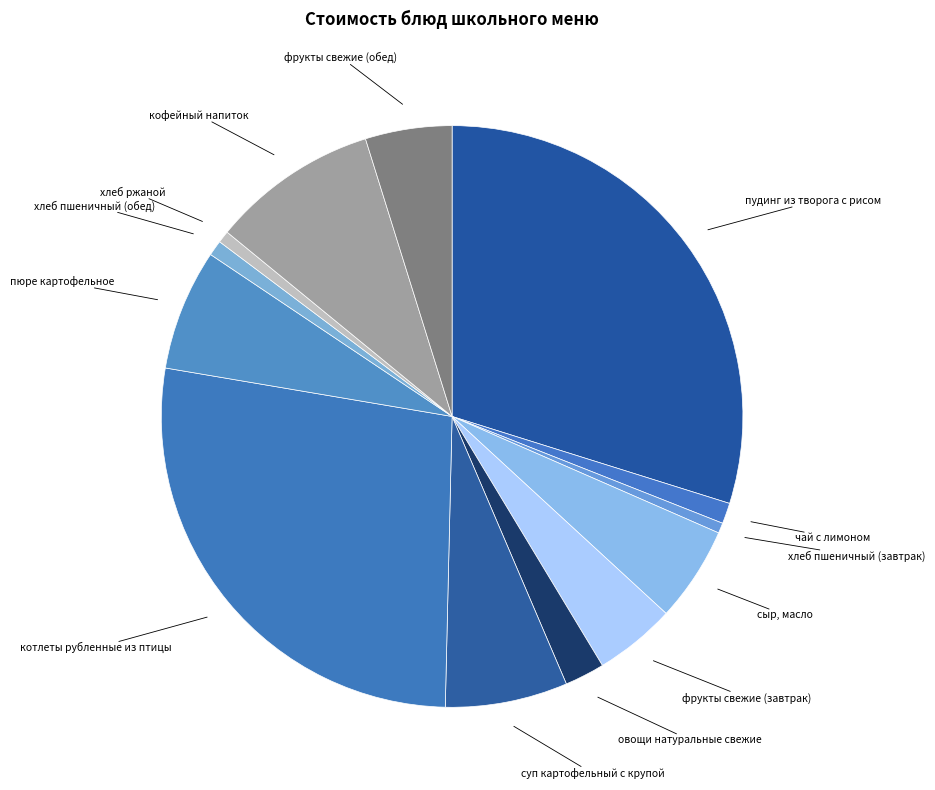

Do суп картофельный с крупой and овощи натуральные свежие together represent more than half of the pie?

No